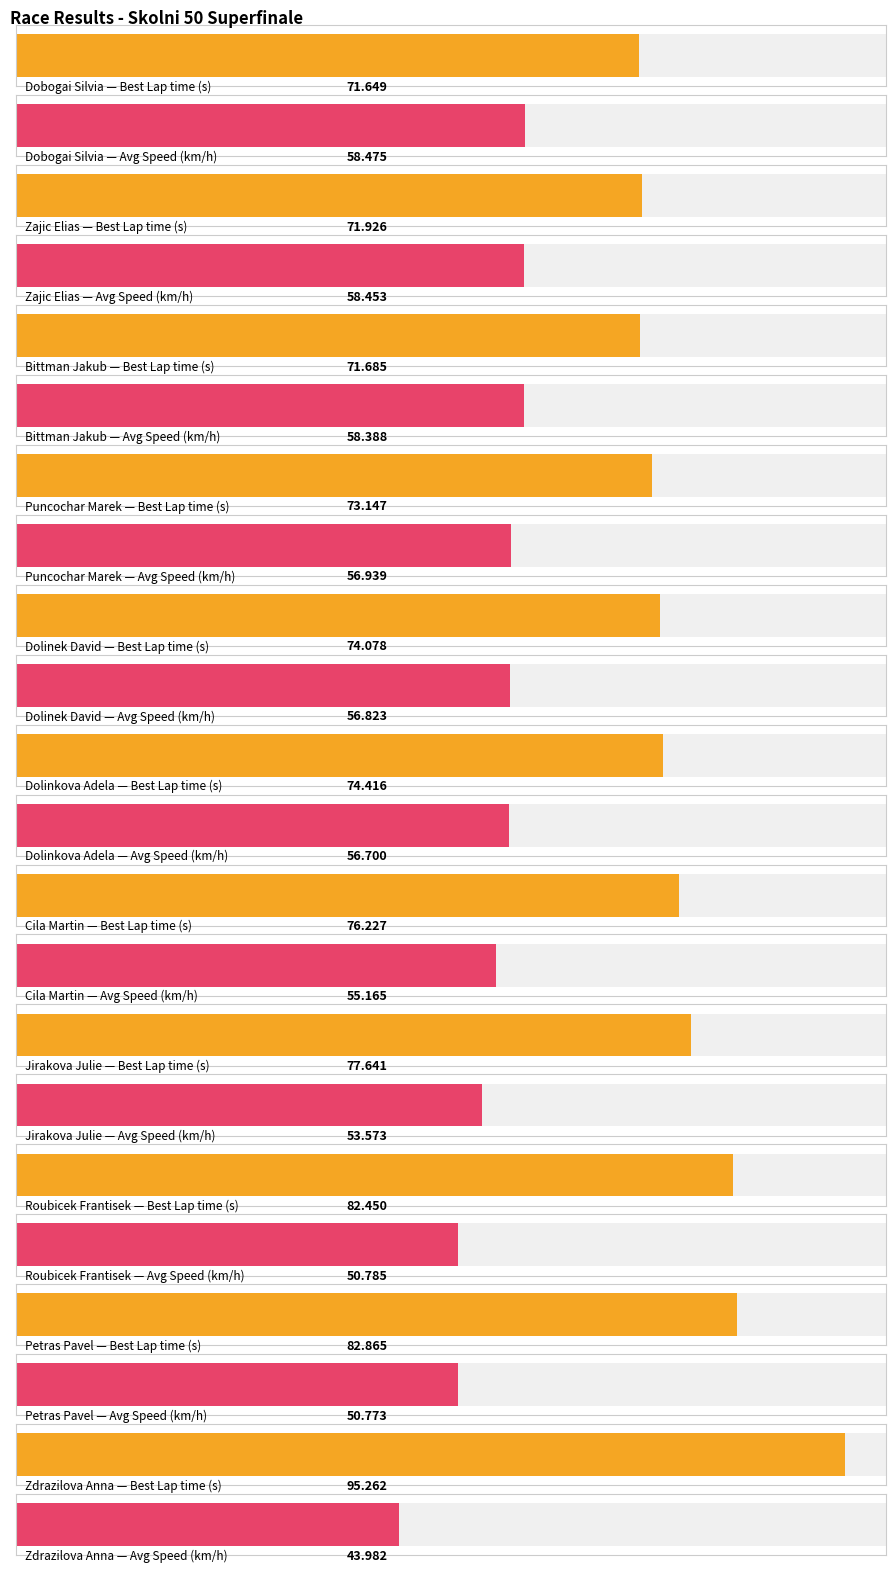

At which label does Best Lap time first exceed 74?

Dolinek David